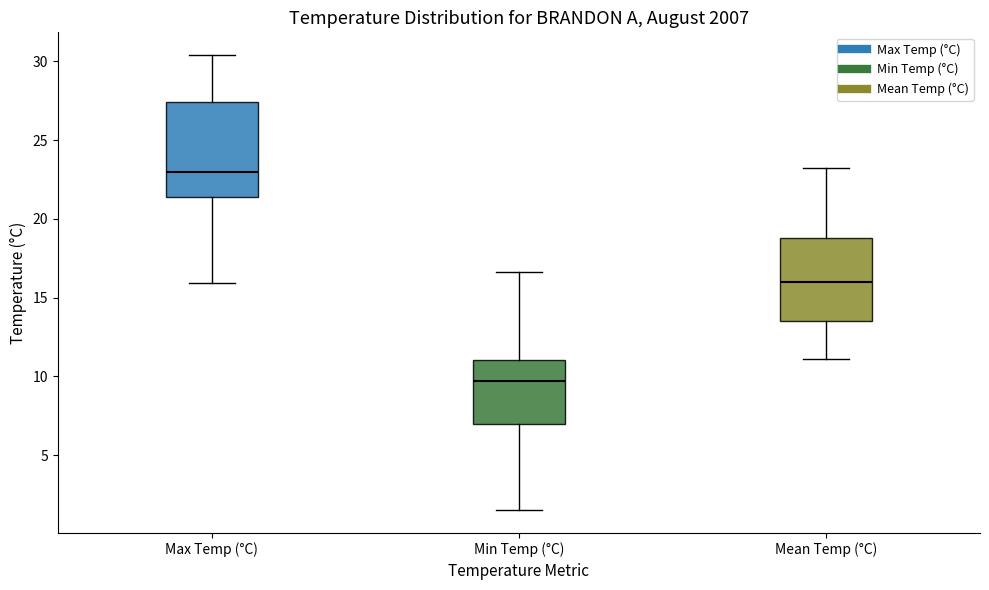

Which box's median line is the lowest?

Min Temp (°C)